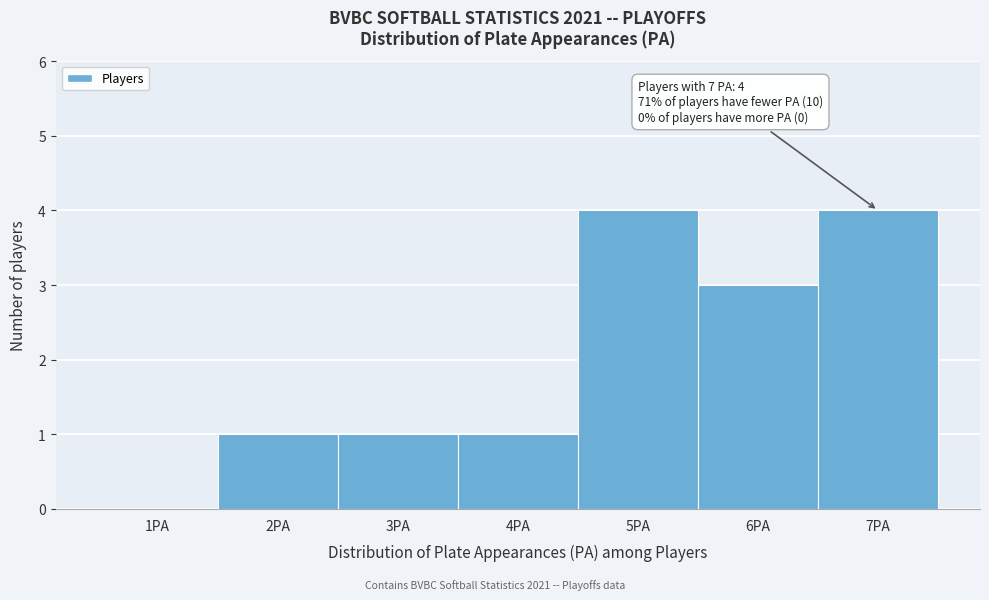

Reading left to right, transcribe all the data shown in this chart.

1PA=0	2PA=1	3PA=1	4PA=1	5PA=4	6PA=3	7PA=4